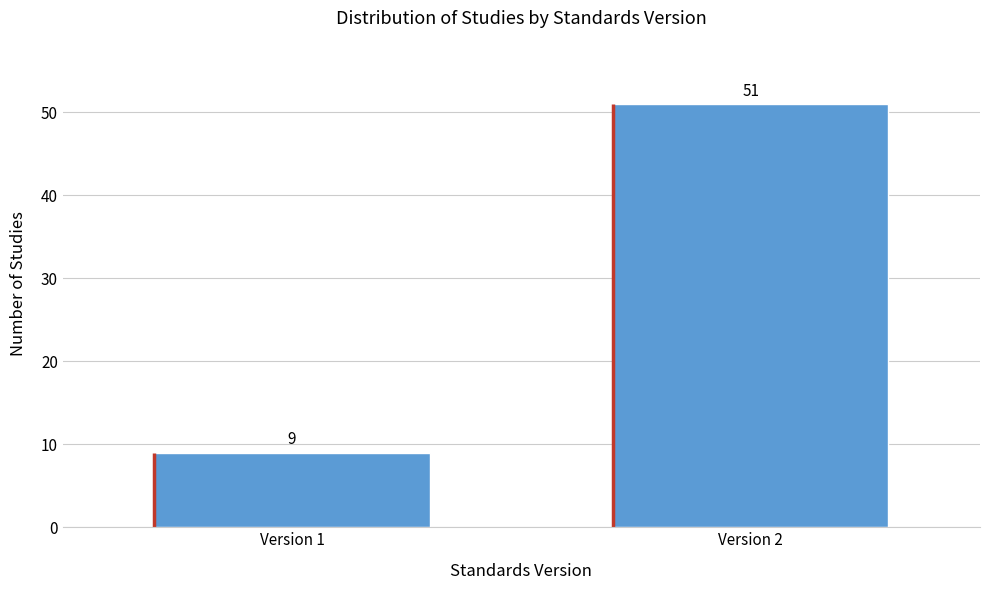

Reading left to right, what are all the values shown in this chart?

Version 1=9	Version 2=51